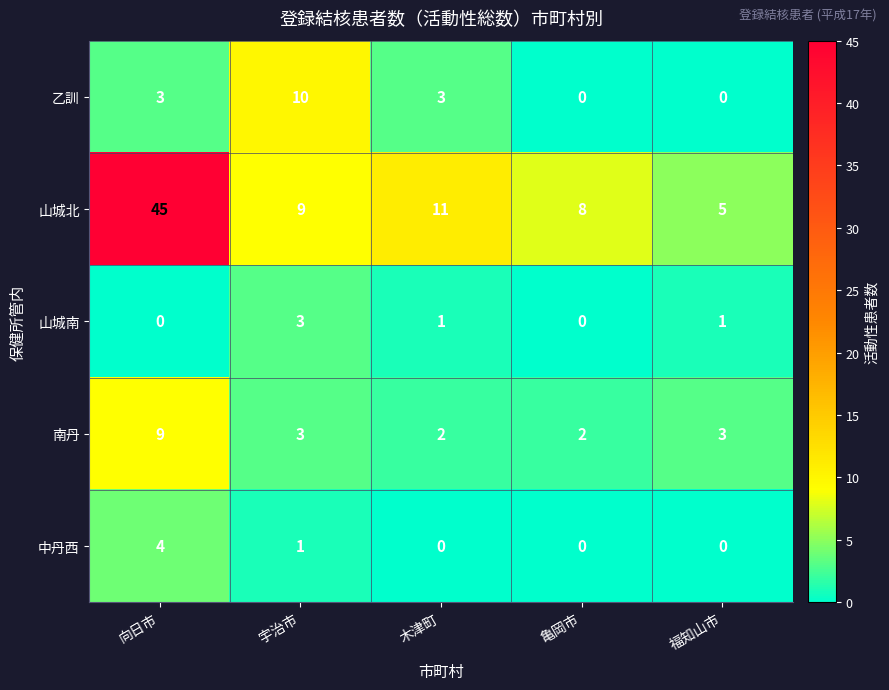

At how many categories does at least one series exceed 2?

5